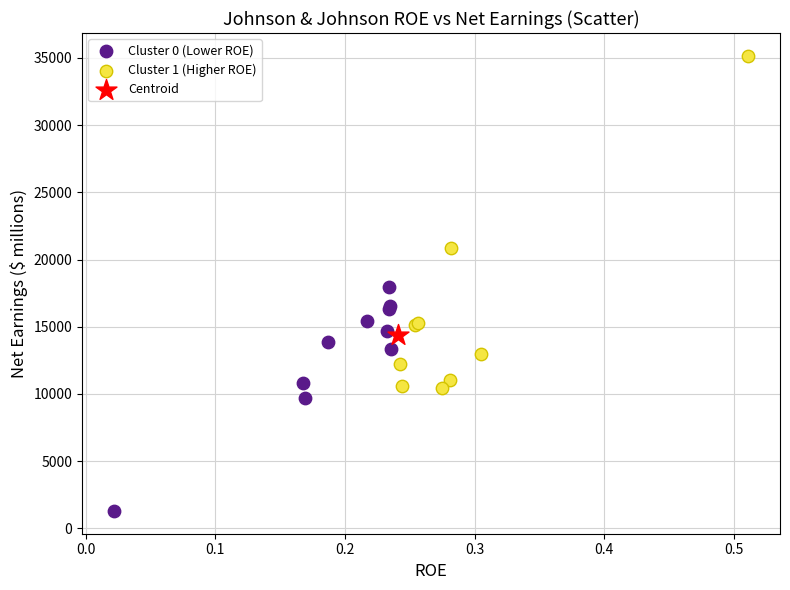

What are all the series names shown in the legend?

Cluster 0 (Lower ROE), Cluster 1 (Higher ROE), Centroid